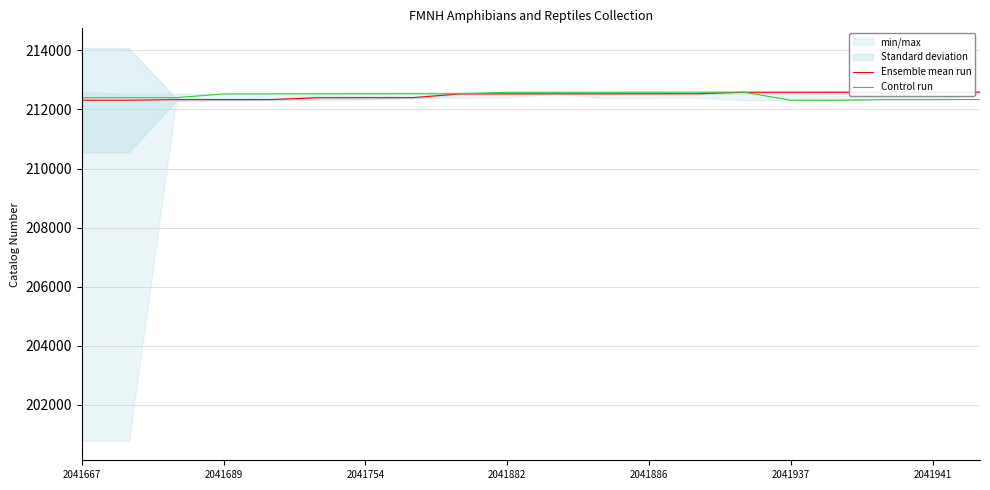

Which series ends up on top after the final intersection of Ensemble mean run and Control run?

Ensemble mean run